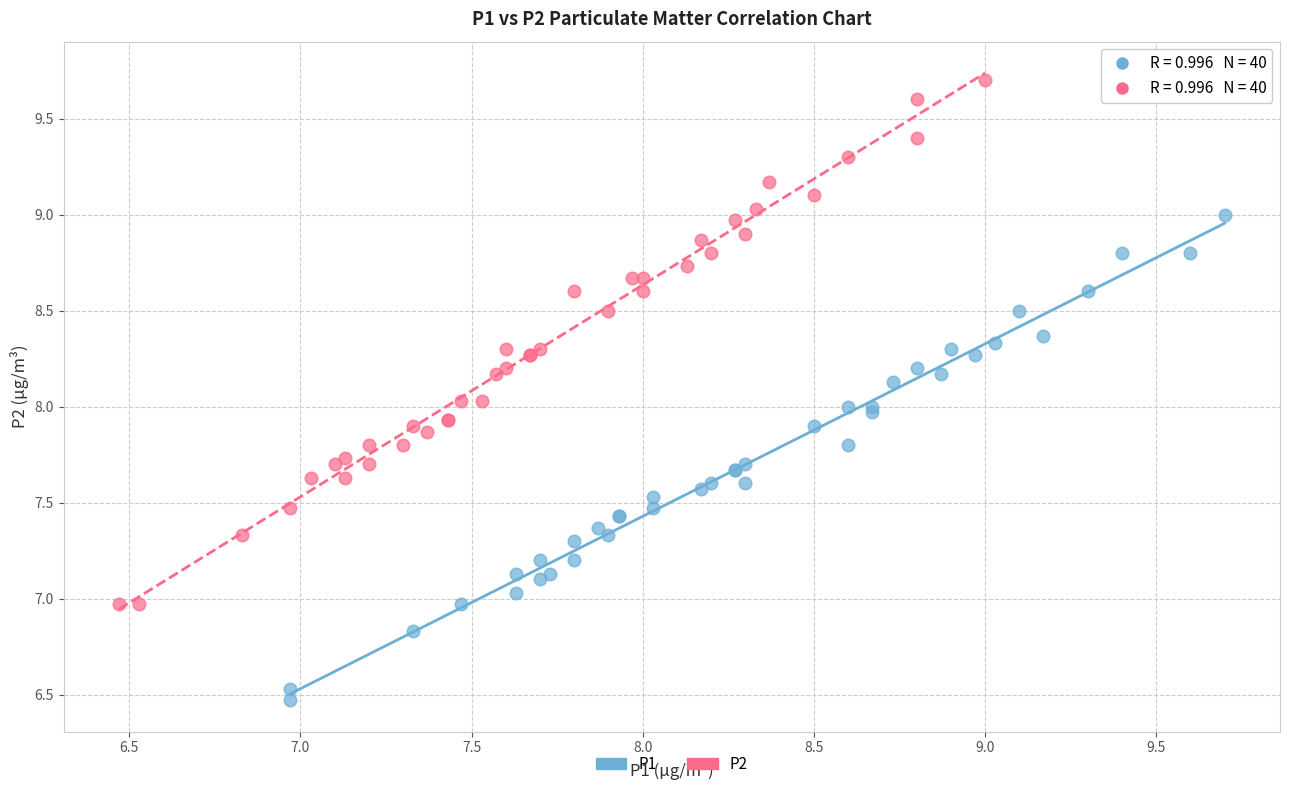

What are all the series names shown in the legend?

P1, P2